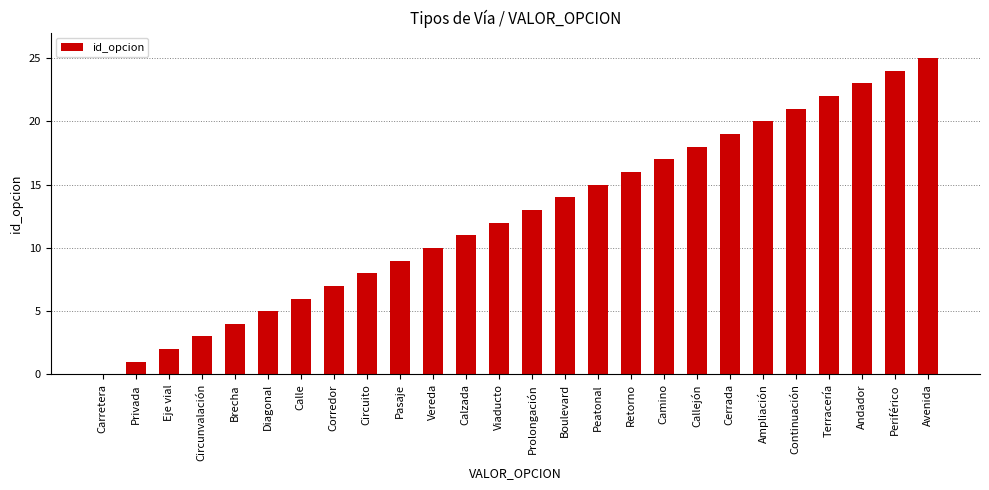

Does the chart contain stacked bars?

No